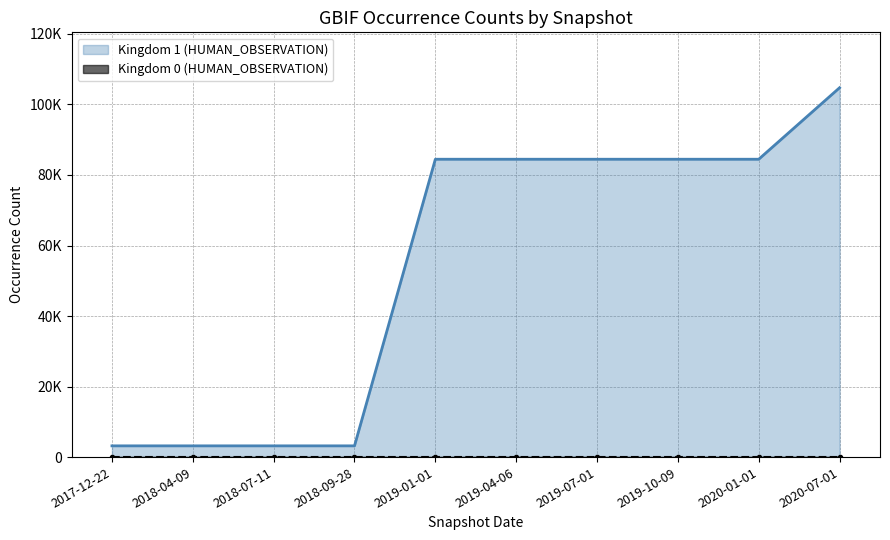

Rank the categories by value from lowest to highest.

2017-12-22, 2018-04-09, 2018-07-11, 2018-09-28, 2019-01-01, 2019-04-06, 2019-07-01, 2019-10-09, 2020-01-01, 2020-07-01